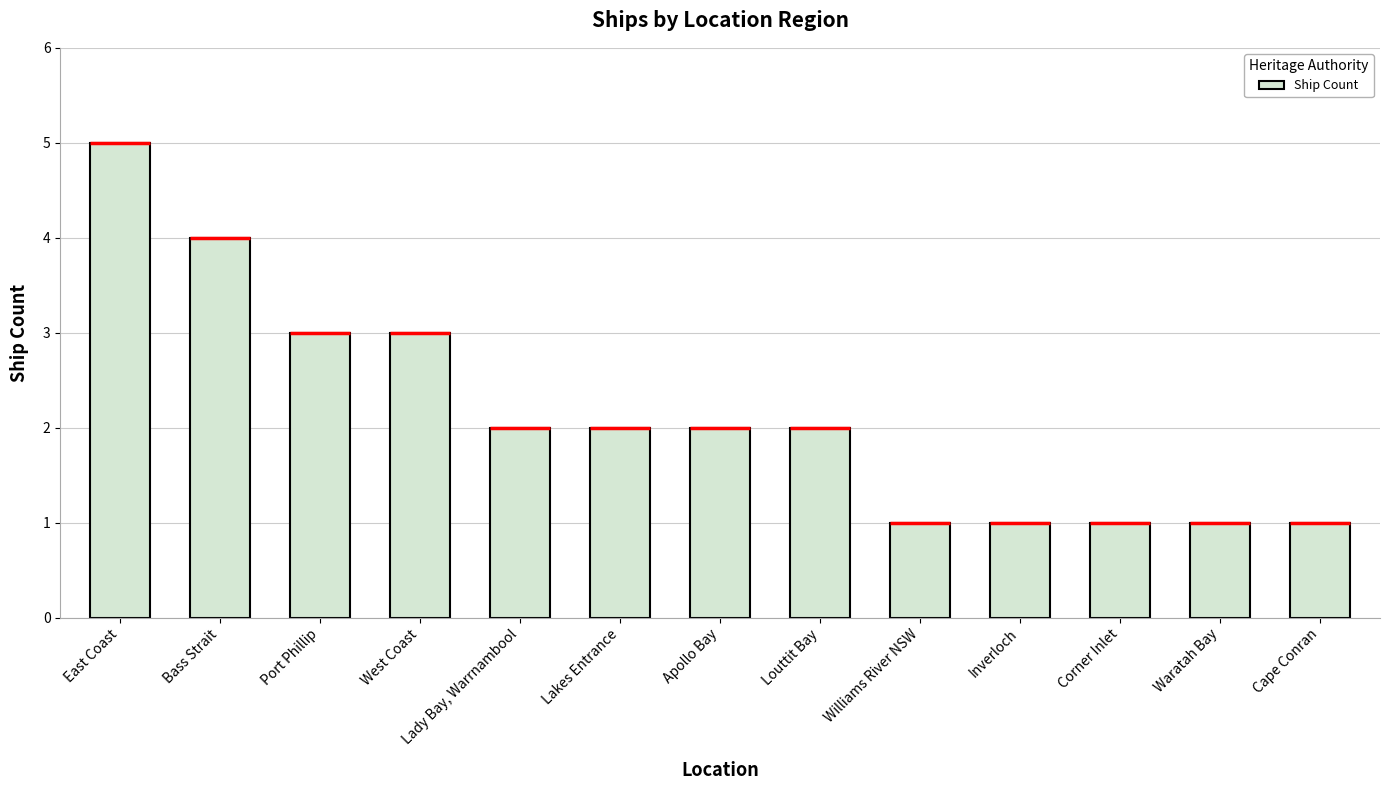

What is the sum of all values?

28